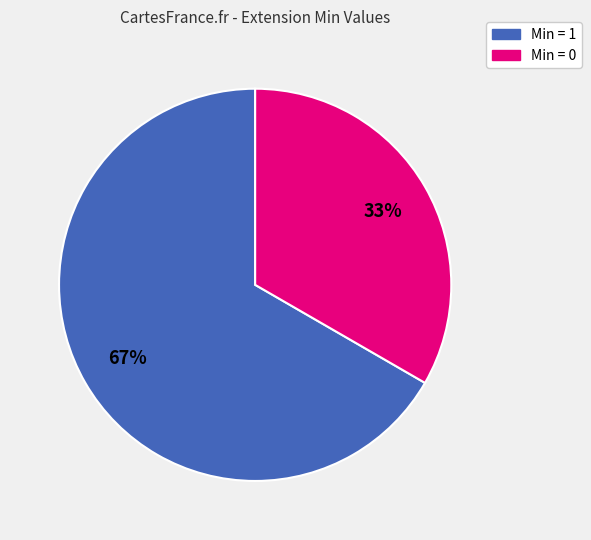

Does any single category account for the majority?

Yes